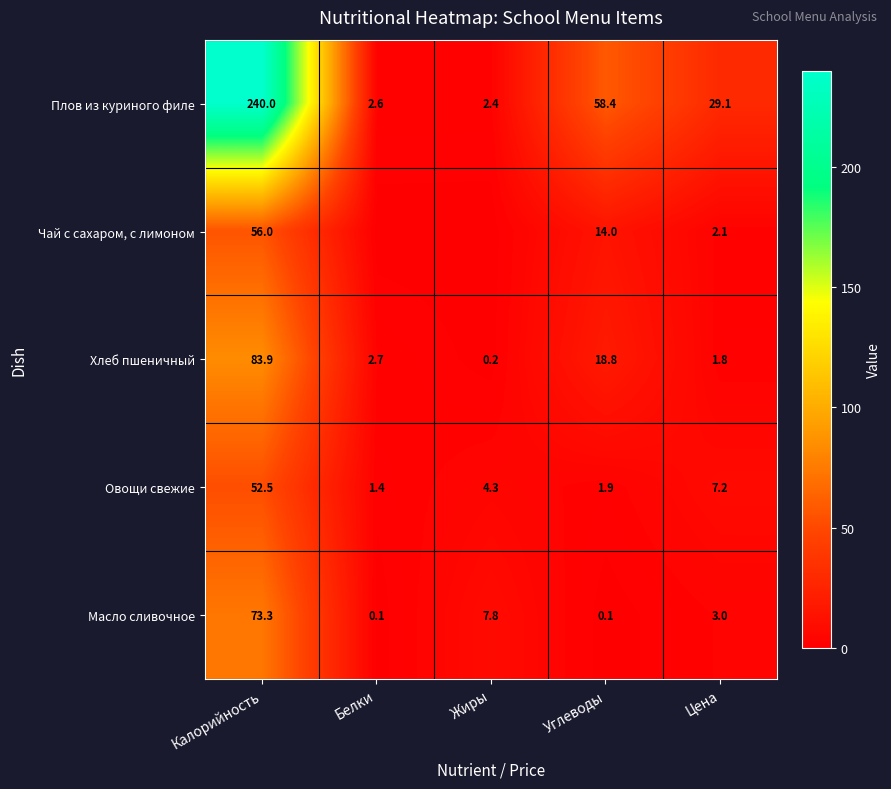

What is the spread (max minus min) of values at Цена?

27.3